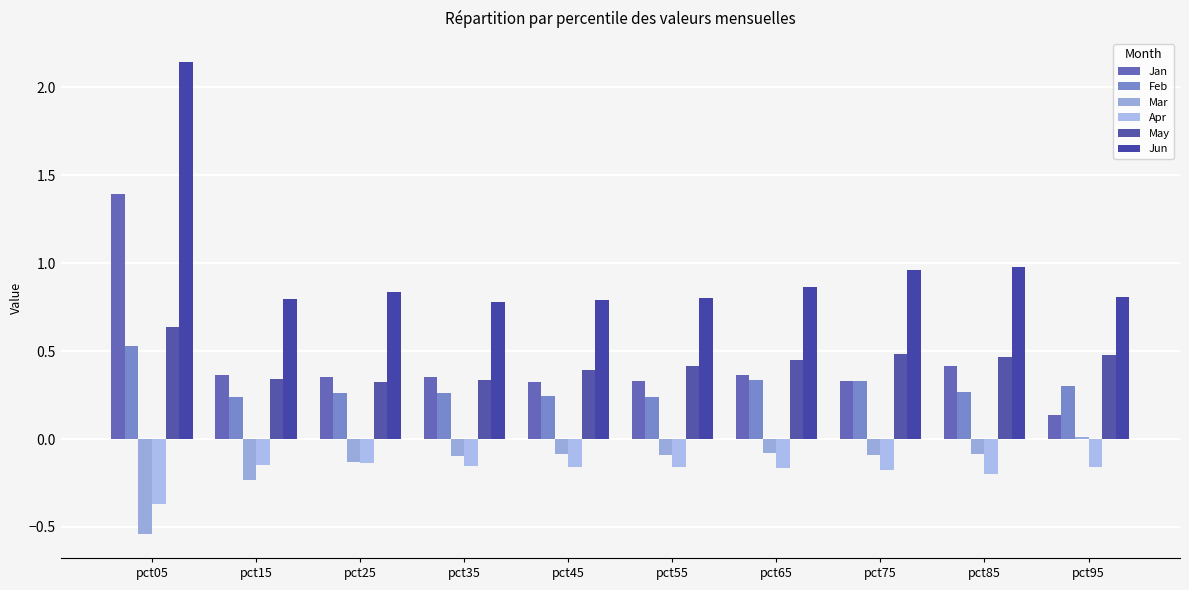

Count the number of categories in the chart.

10